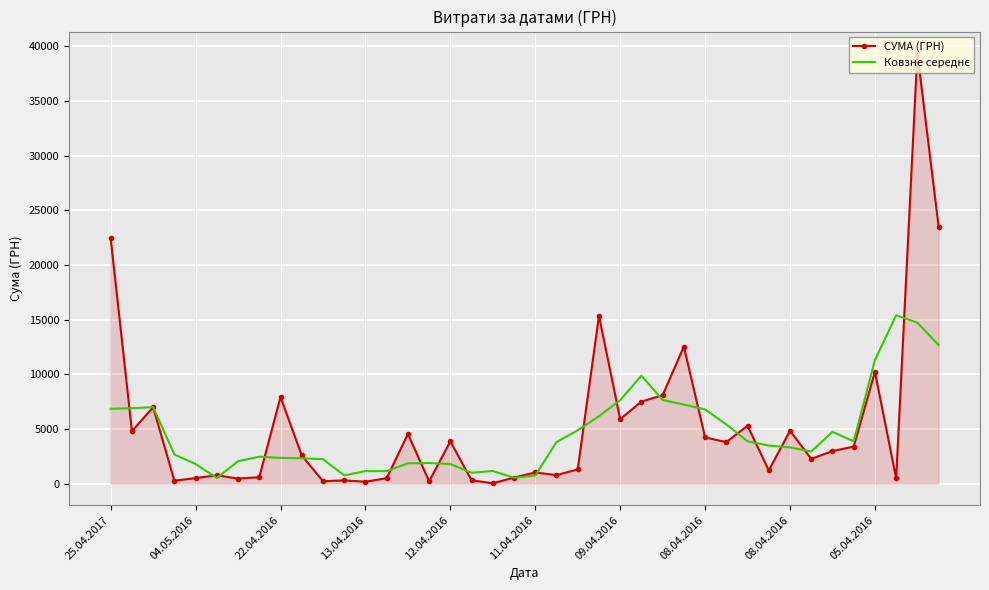

Which series has the widest spread of values?

СУМА (ГРН)